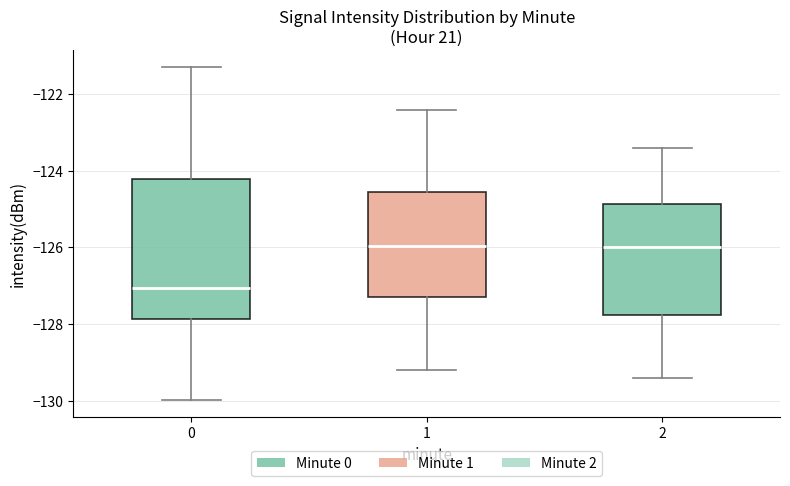

Reading left to right, read every box against the y-axis: the position of its median line, the range the box covers, and the ends of its whiskers. The values are not printed on the chart, so give them approximately, as read against the axis.

0: median -127.0, box -127.8 to -124.2, whiskers -130.0 to -121.2
1: median -126.0, box -127.2 to -124.6, whiskers -129.2 to -122.4
2: median -126.0, box -127.8 to -124.8, whiskers -129.4 to -123.4